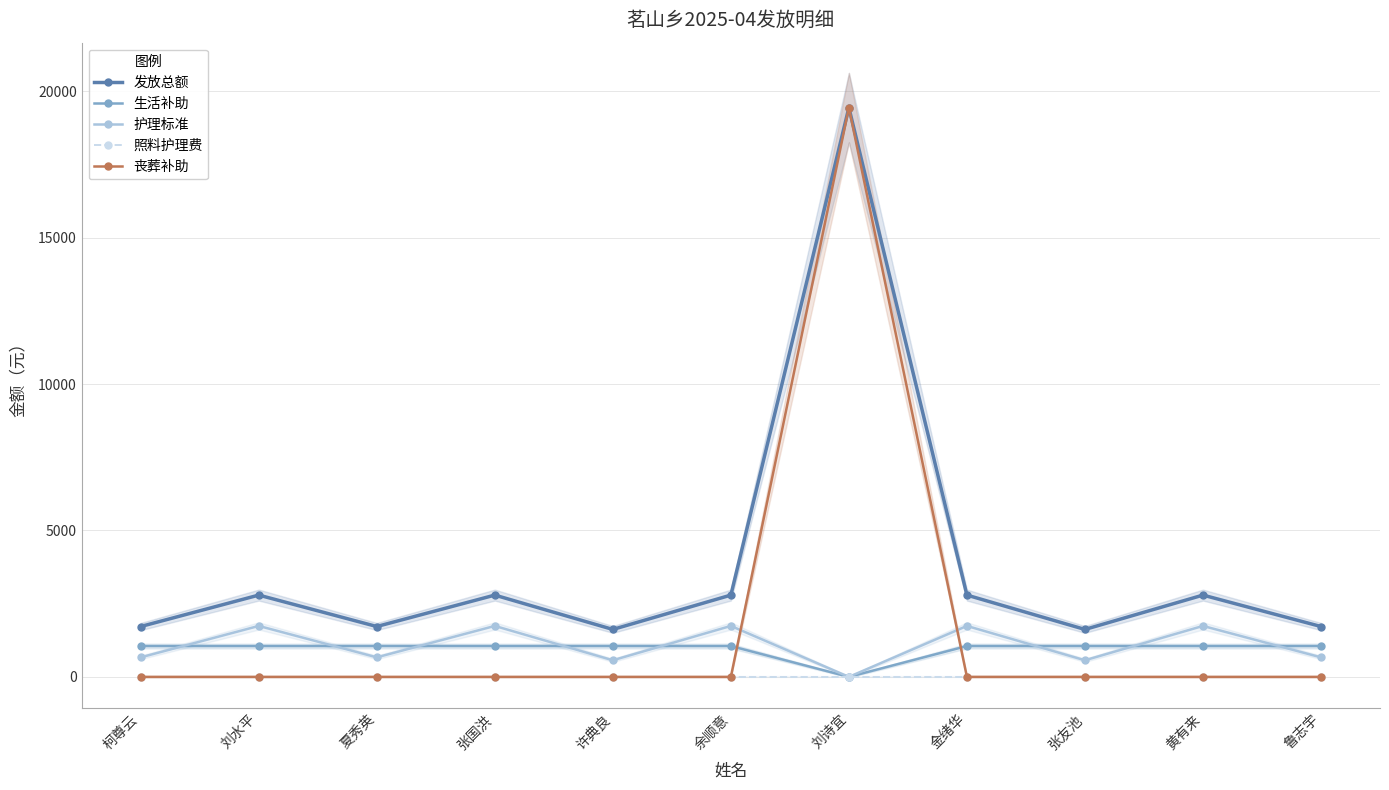

The value of 护理标准 at 鲁志宇 is 667. True or false?

True